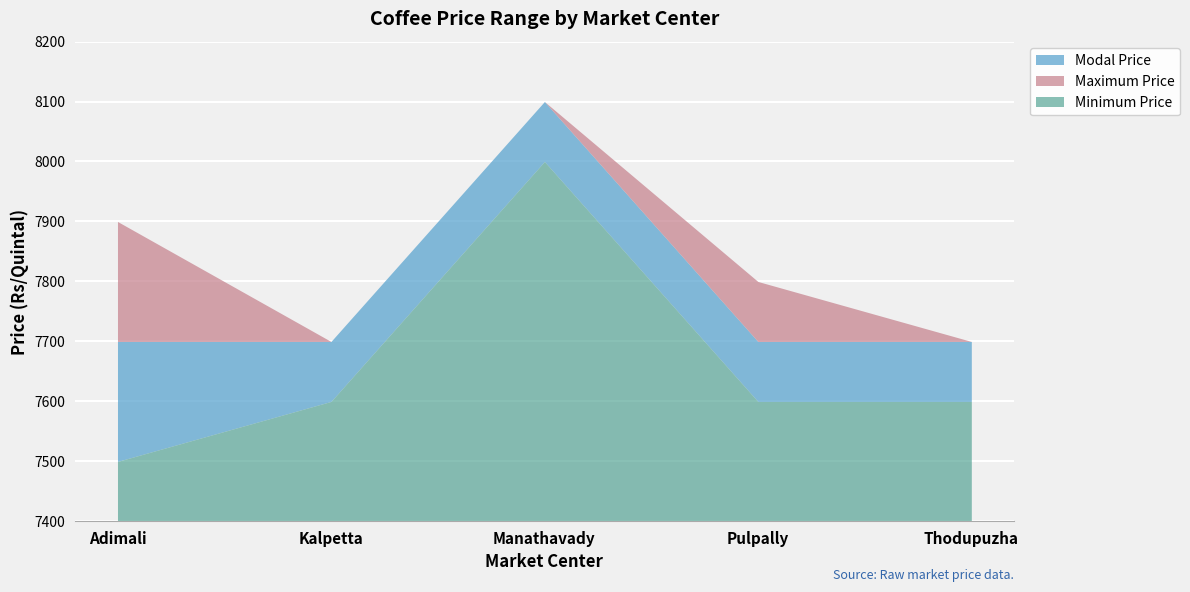

At which category is the sum across all series the highest?

Manathavady